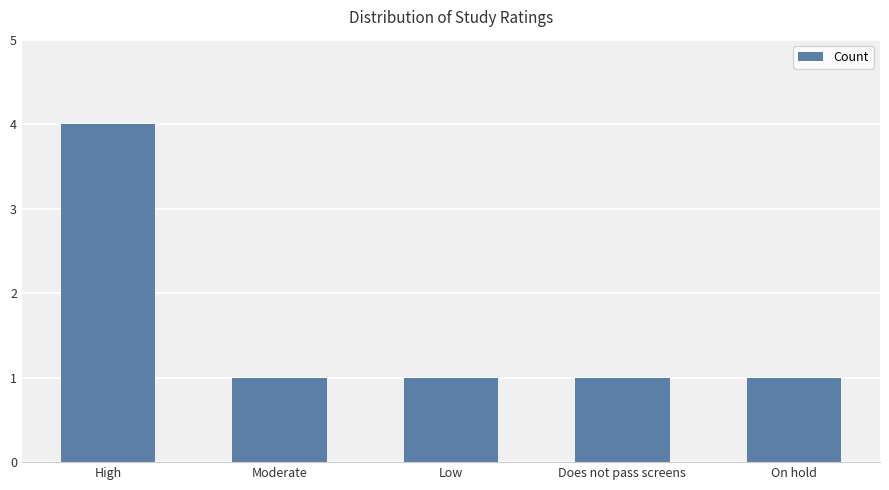

What is the minimum value shown in the chart?

1